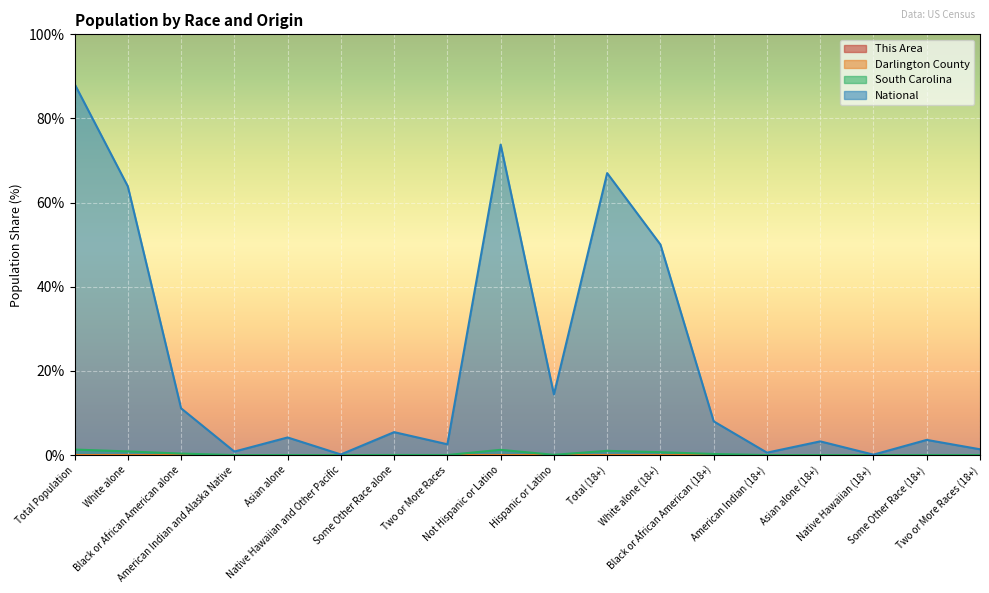

True or false: National and South Carolina cross at least once.

False